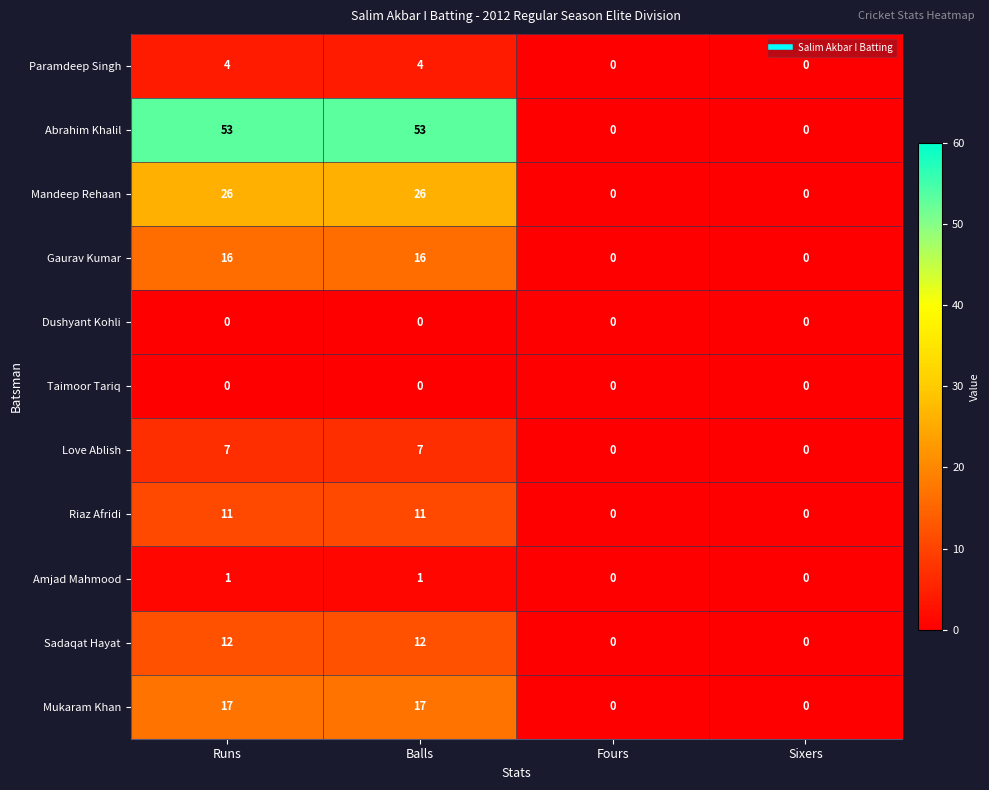

What is the difference between the Love Ablish values at Sixers and Runs?

7